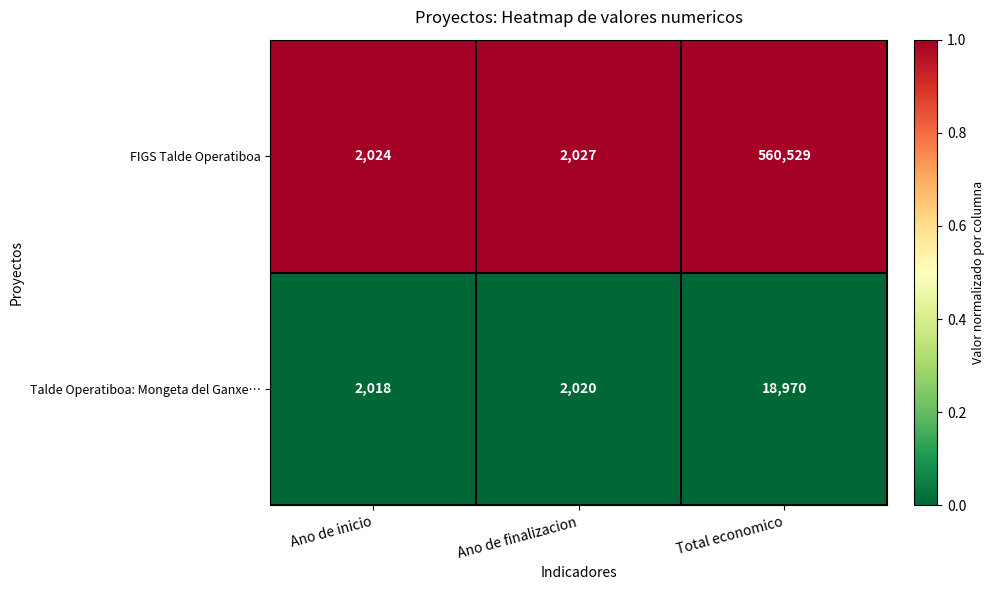

How many data points does each series have?

3